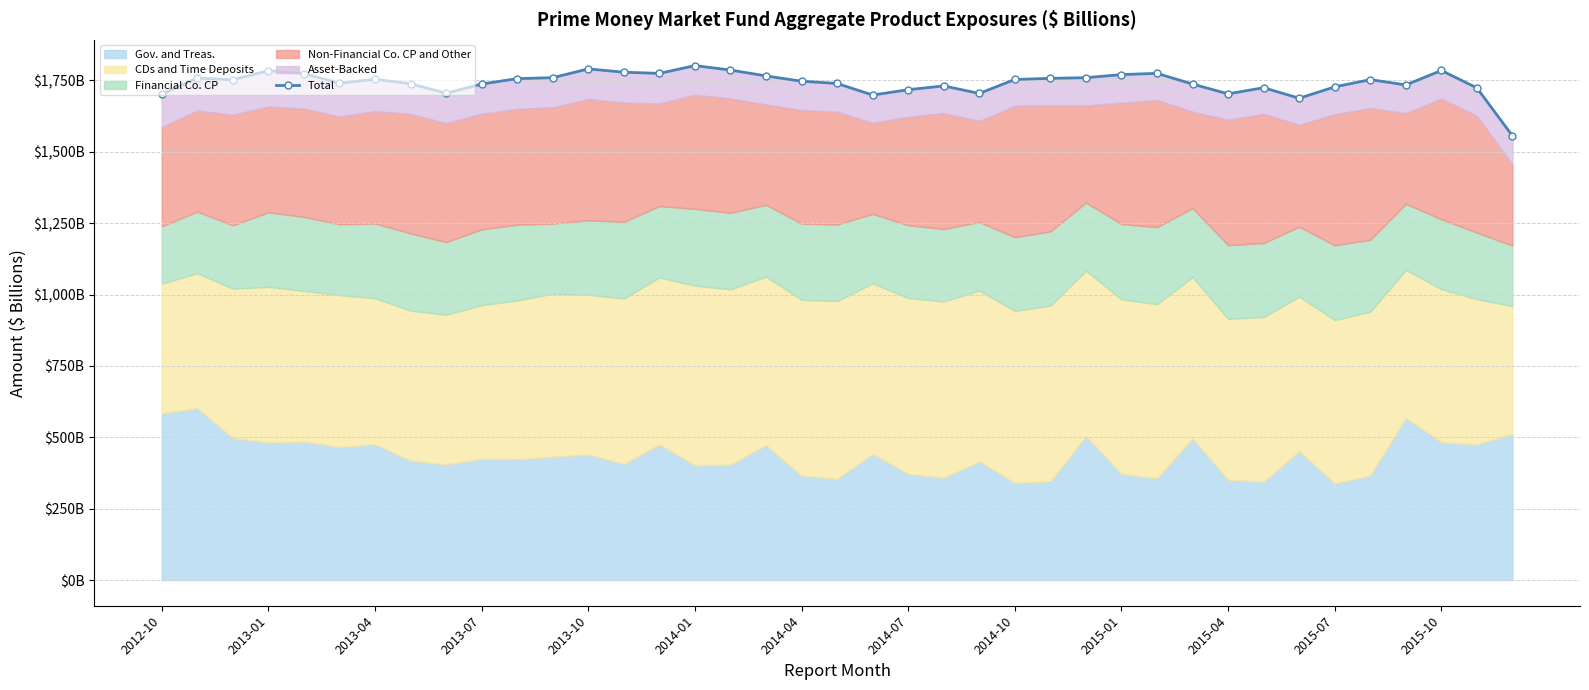

Reading left to right, extract all data points from this chart.

1702.5	1758.6	1752.2	1784.6	1773.9	1740.8	1754.1	1738.8	1705.2	1737.5	1756.5	1759.7	1790.5	1779.0	1774.8	1802.1	1786.5	1766.0	1747.4	1739.5	1698.9	1717.7	1730.9	1704.6	1753.5	1757.4	1759.8	1770.6	1774.9	1737.4	1703.1	1724.7	1687.7	1727.6	1752.9	1734.3	1785.0	1724.0	1555.9